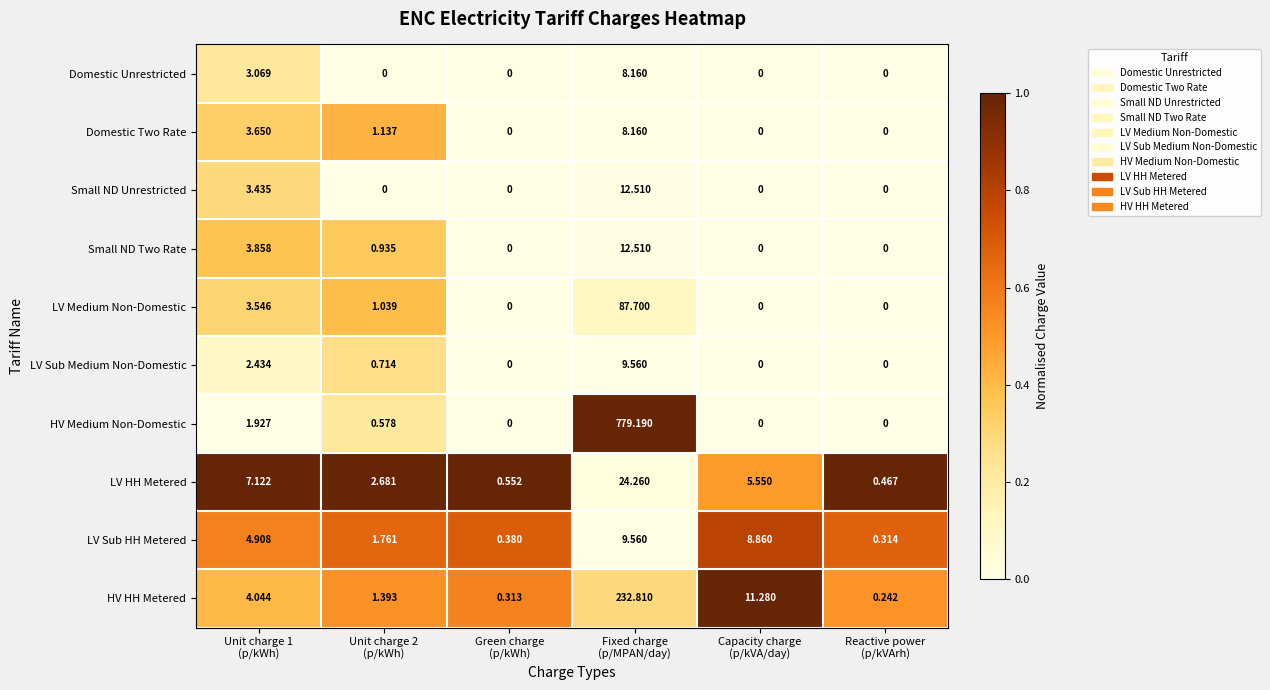

At which category is the sum across all series the highest?

Fixed charge
(p/MPAN/day)